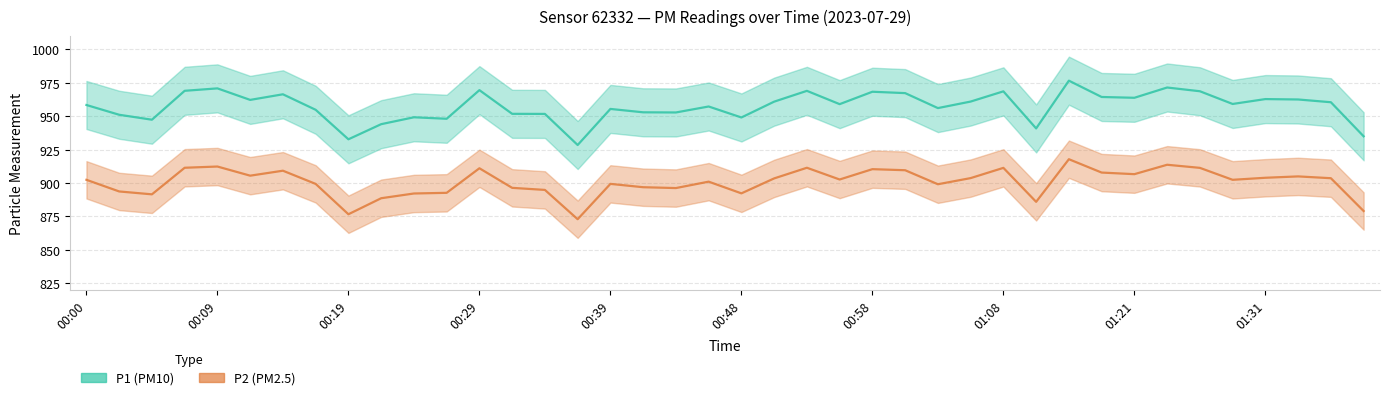

What is the spread (max minus min) of values at 01:39?

56.0